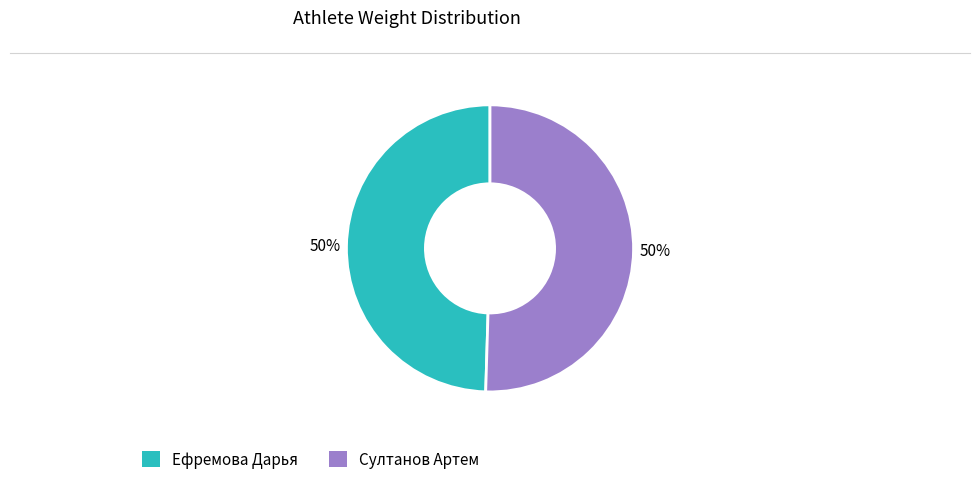

What is the ratio of the value at Султанов Артем to the value at Ефремова Дарья?

1.0